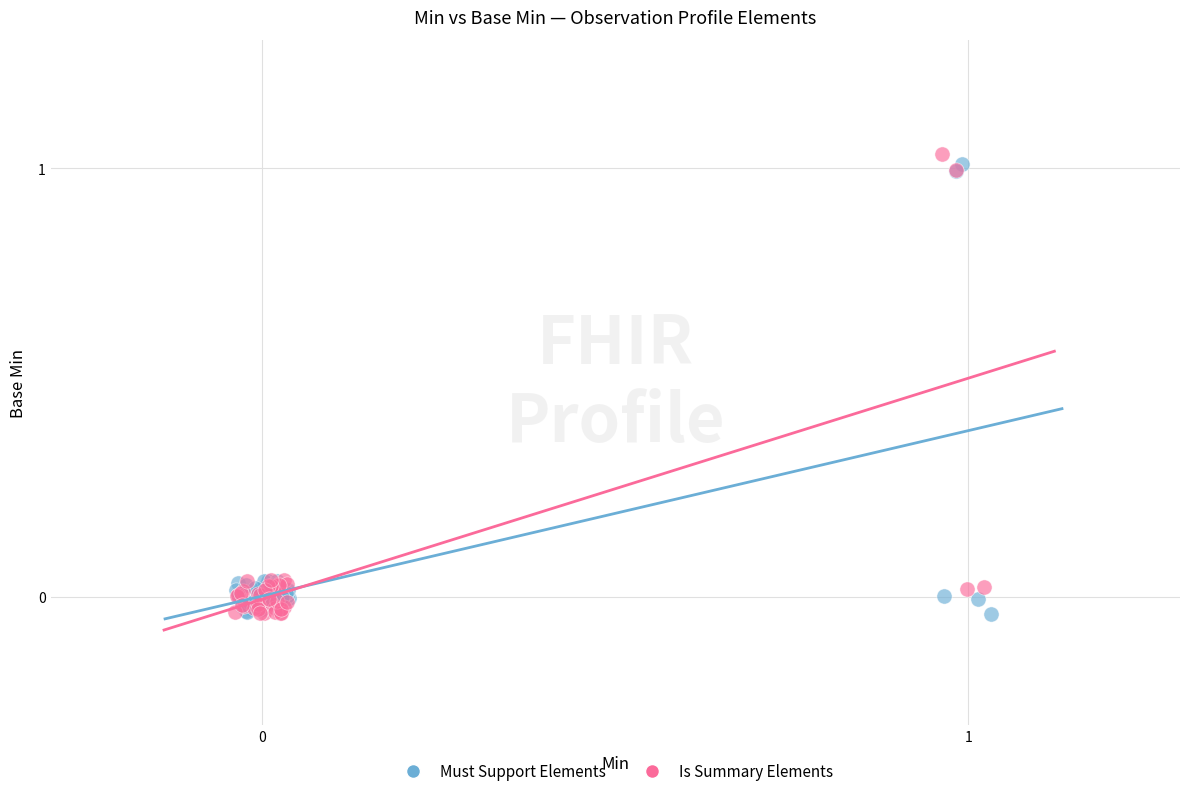

Which series has the widest spread of Y values?

Is Summary Elements